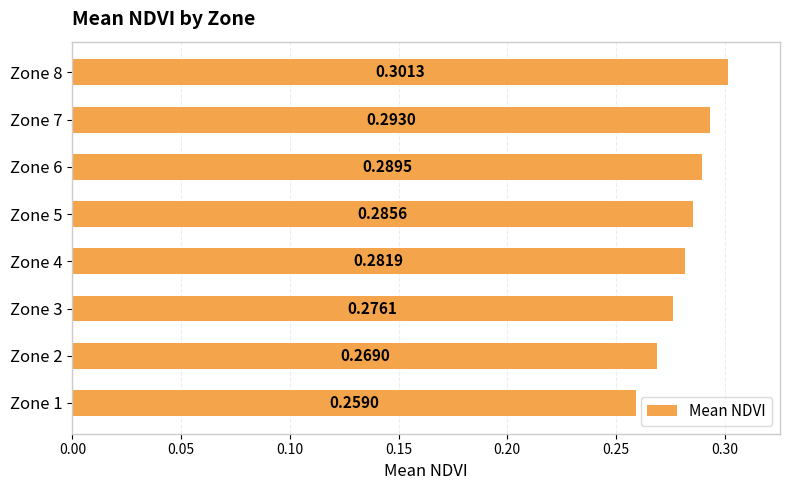

List the labels in order of value, largest first.

Zone 8, Zone 7, Zone 6, Zone 5, Zone 4, Zone 3, Zone 2, Zone 1